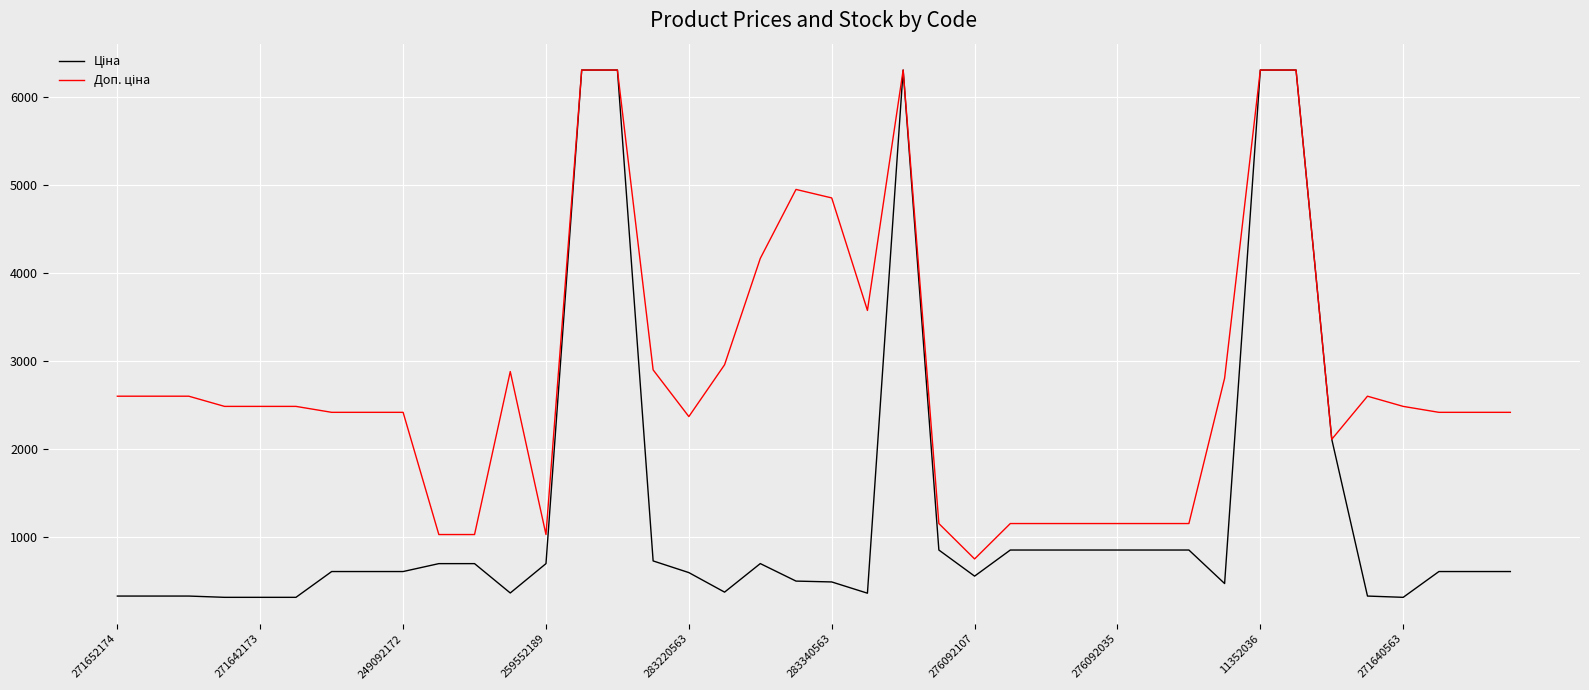

What is the maximum value shown in the chart?

6308.8